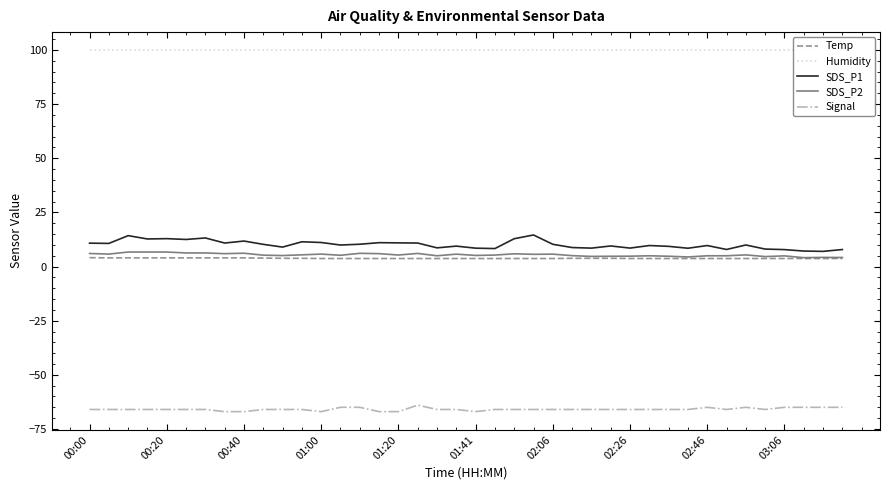

True or false: Signal and Temp intersect in this chart.

False